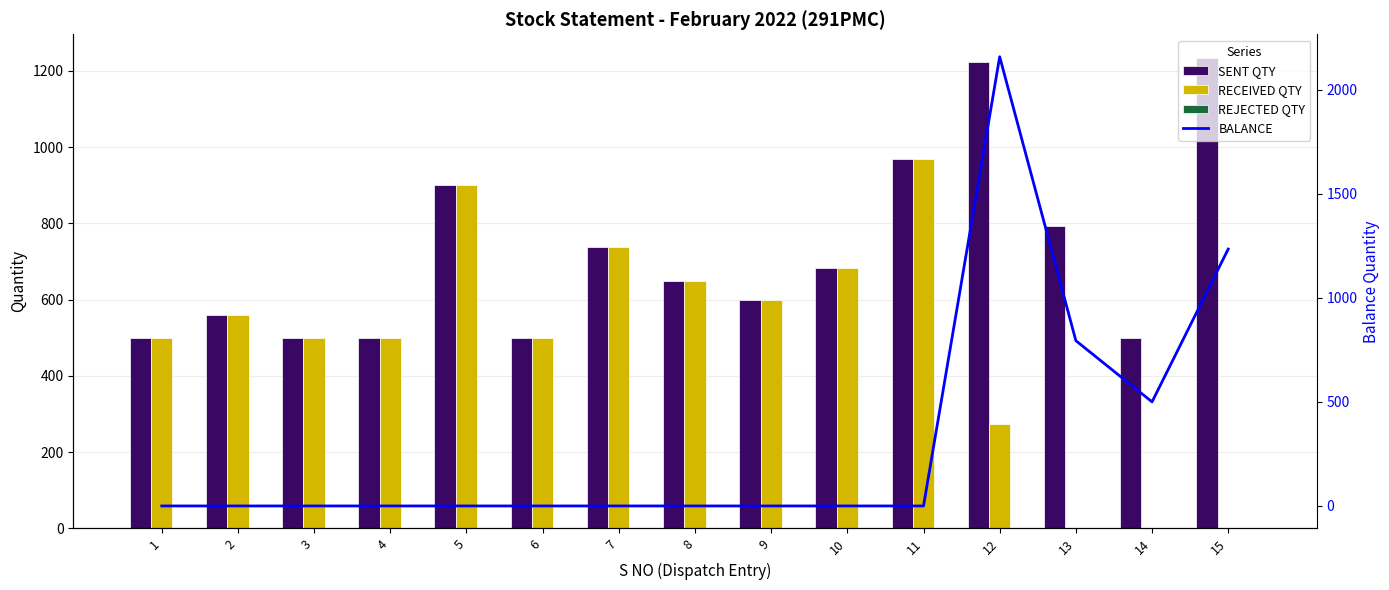

Rank the series at 10 from lowest to highest value.

REJECTED QTY, BALANCE, SENT QTY, RECEIVED QTY